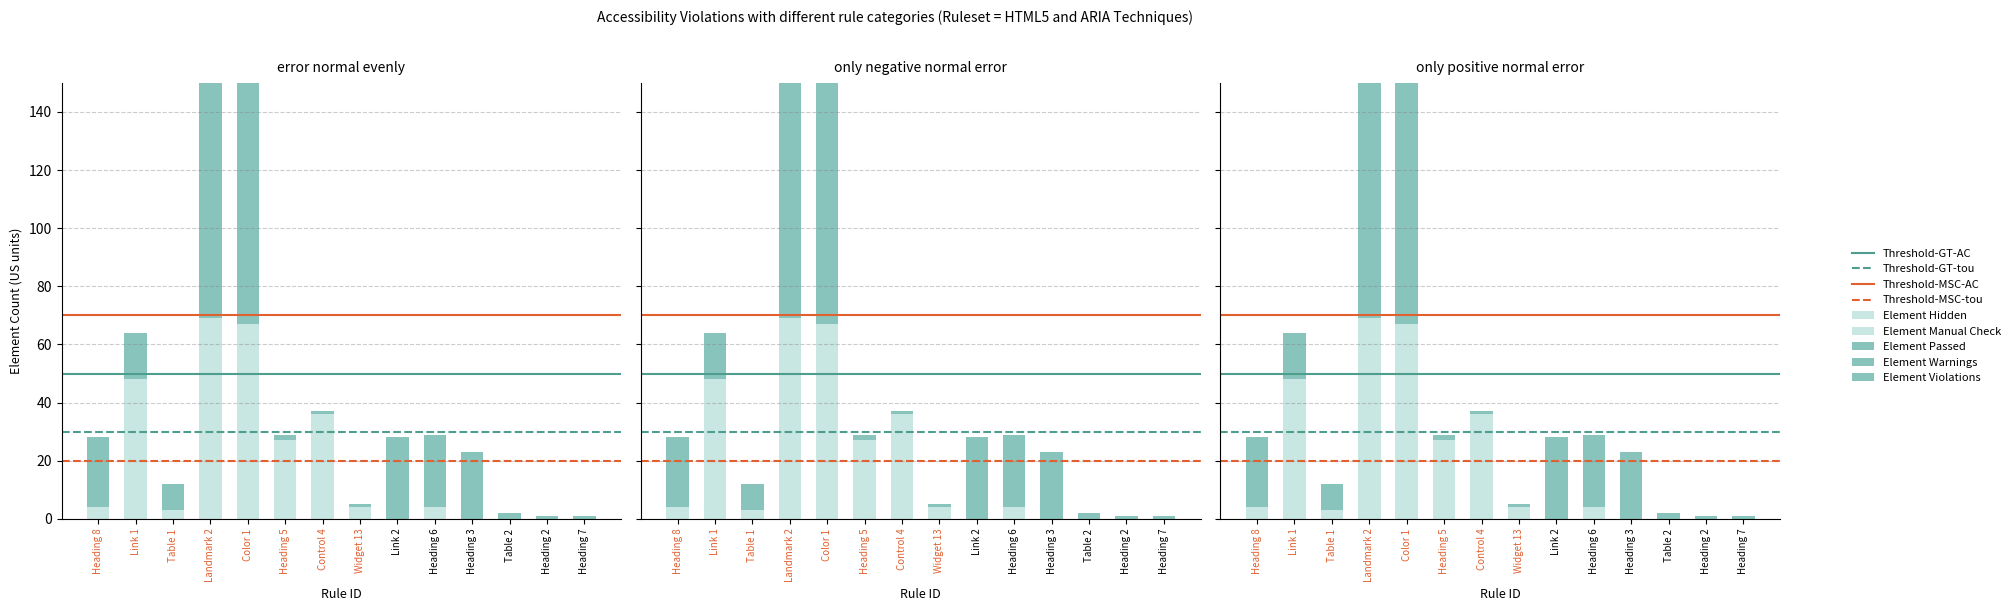

Is it true that Element Manual Check equals -11 at Landmark 2?

False